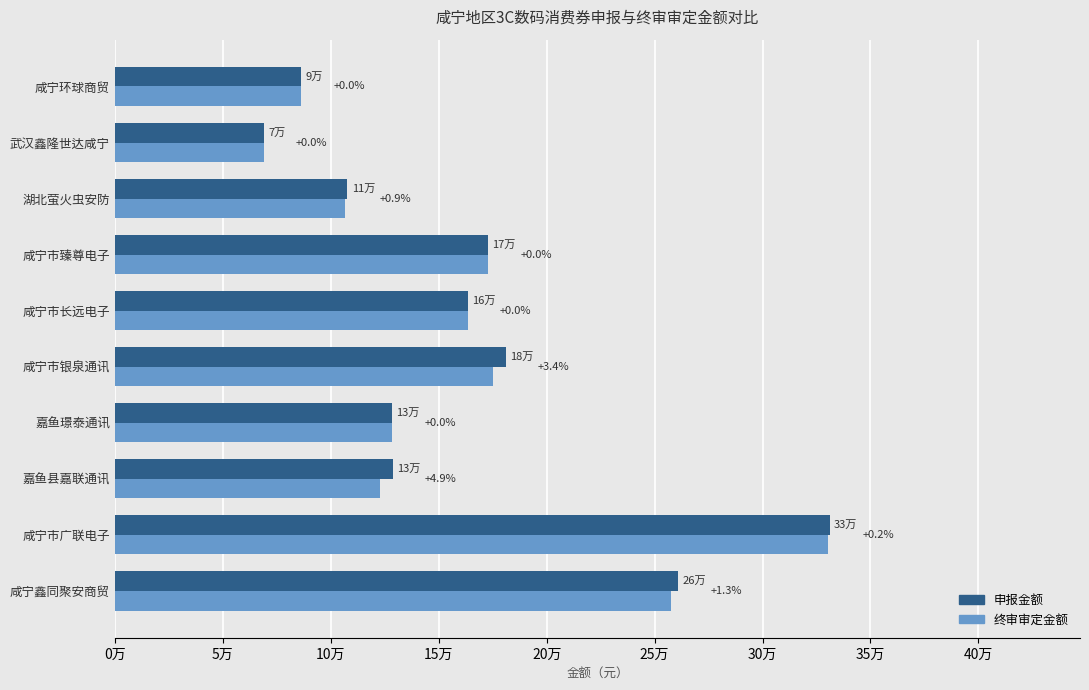

What are all the series names shown in the legend?

申报金额, 终审审定金额